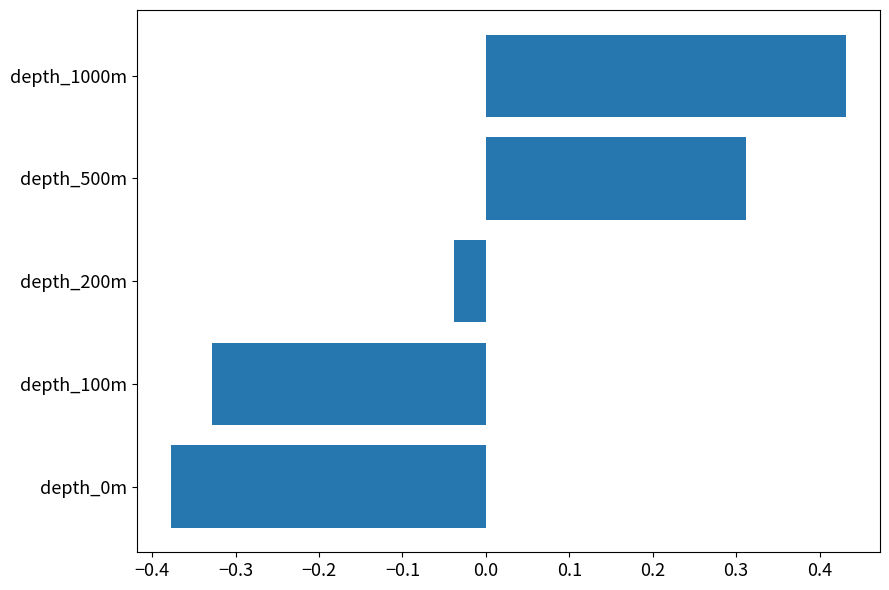

Between depth_1000m and depth_100m, which is larger?

depth_1000m